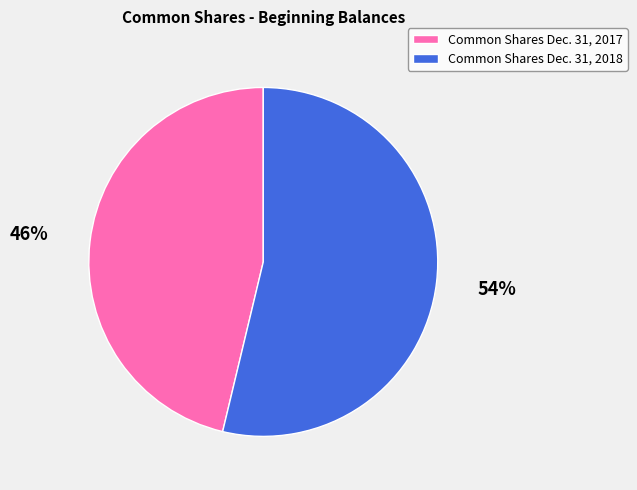

Between Common Shares Dec. 31, 2017 and Common Shares Dec. 31, 2018, which is larger?

Common Shares Dec. 31, 2018